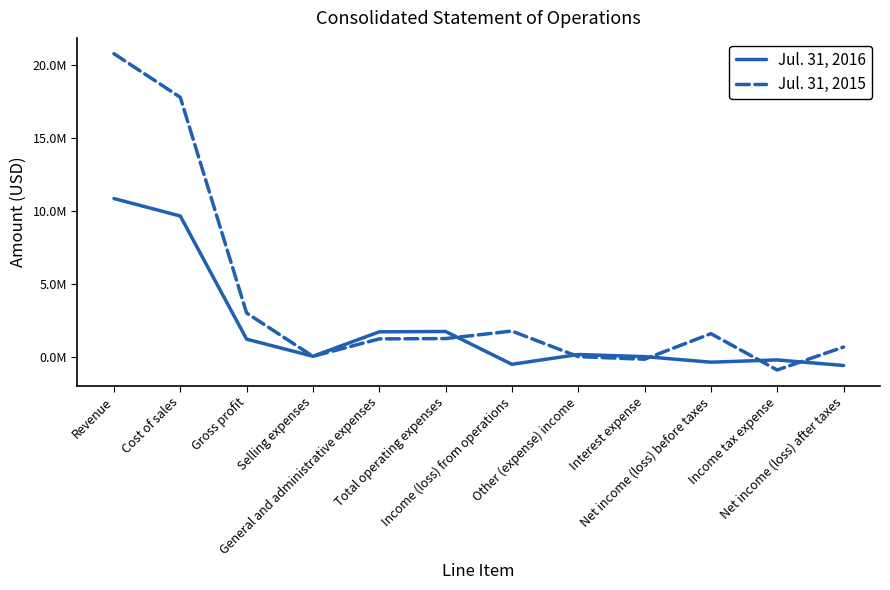

What is the sum of the Jul. 31, 2016 values at General and administrative expenses and Total operating expenses?

3423542